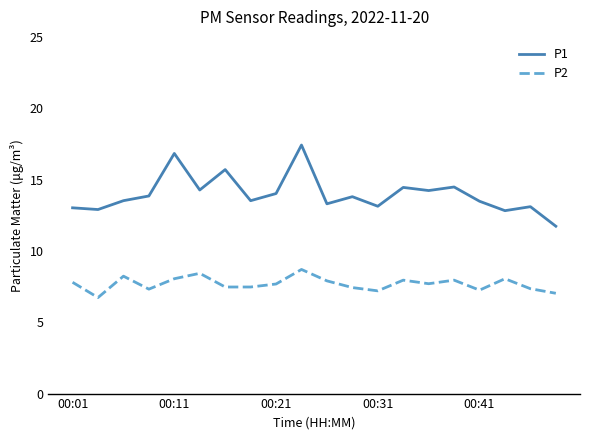

What is the difference between the maximum and minimum values in the P2 series?

2.0